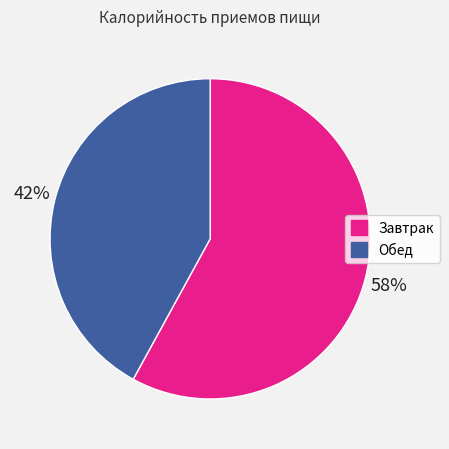

What percentage is the Завтрак slice, to the nearest percent?

58%